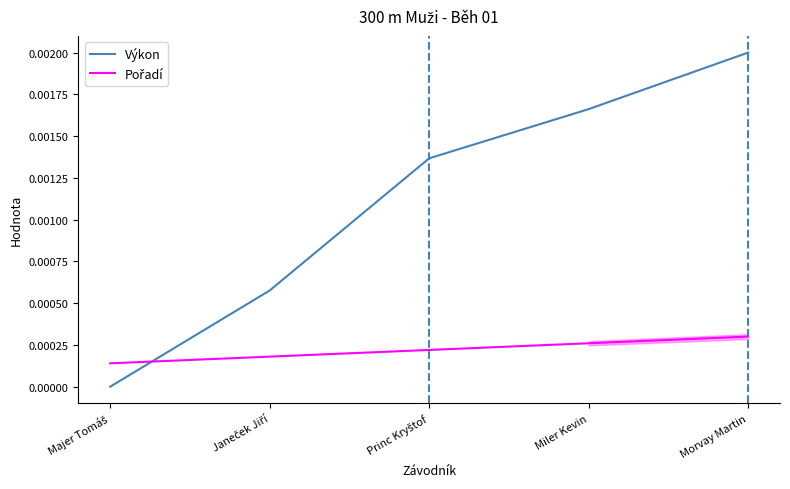

How many times do Výkon and Pořadí cross each other?

1